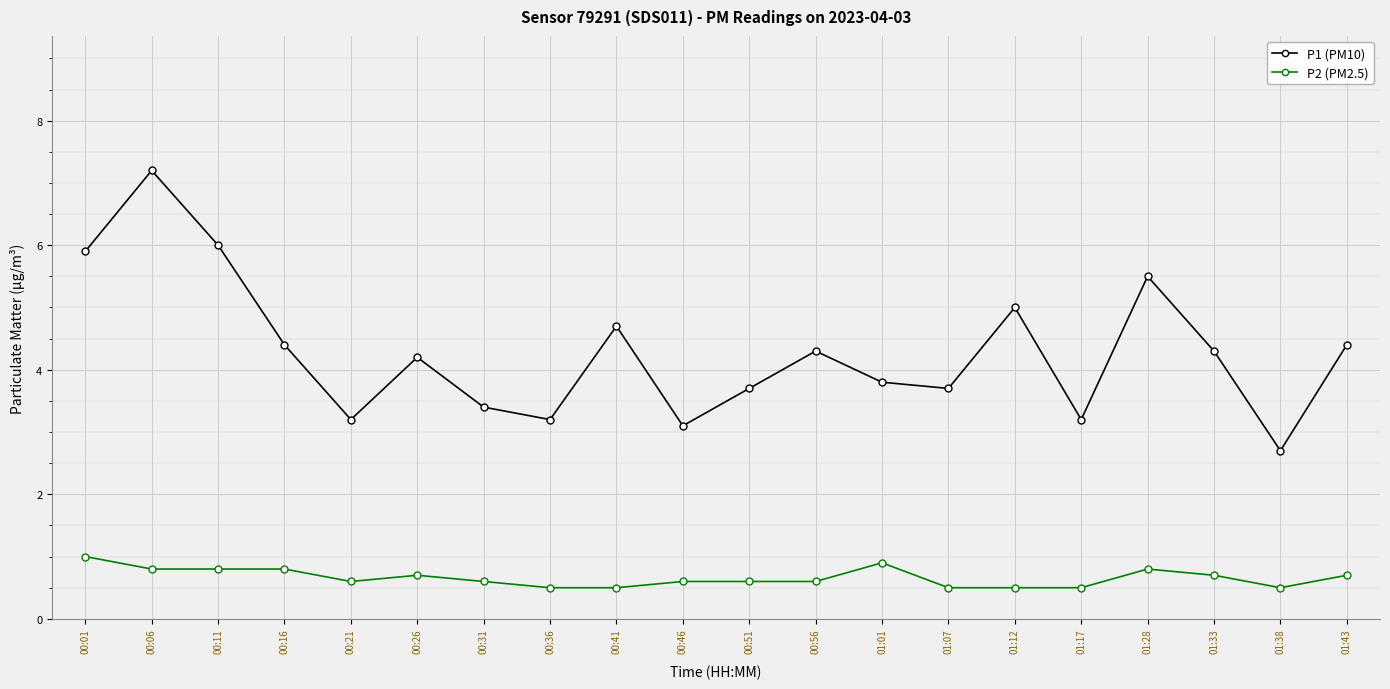

True or false: P1 (PM10) and P2 (PM2.5) cross at least once.

False